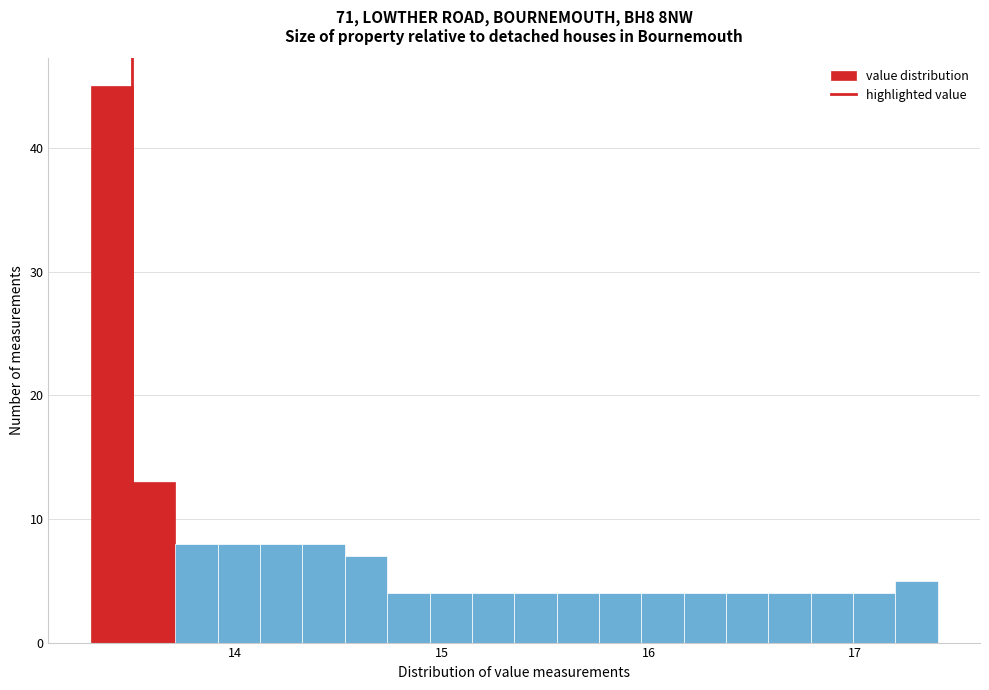

Read against the x-axis, roughly where is the centre of the tallest bar?

13.4